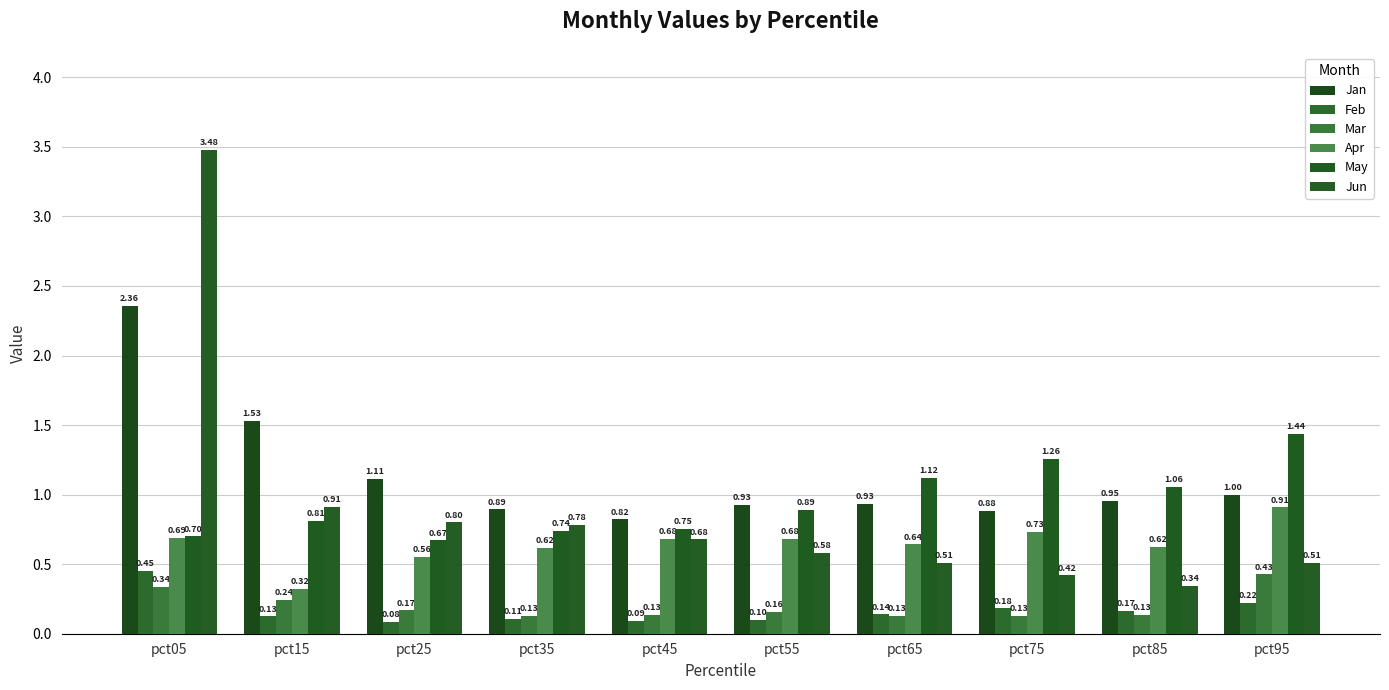

Reading right to left, what are all the values shown in this chart?

Jan: pct95=1.0	pct85=1.0	pct75=0.9	pct65=0.9	pct55=0.9	pct45=0.8	pct35=0.9	pct25=1.1	pct15=1.5	pct05=2.4
Feb: pct95=0.2	pct85=0.2	pct75=0.2	pct65=0.1	pct55=0.1	pct45=0.1	pct35=0.1	pct25=0.1	pct15=0.1	pct05=0.5
Mar: pct95=0.4	pct85=0.1	pct75=0.1	pct65=0.1	pct55=0.2	pct45=0.1	pct35=0.1	pct25=0.2	pct15=0.2	pct05=0.3
Apr: pct95=0.9	pct85=0.6	pct75=0.7	pct65=0.6	pct55=0.7	pct45=0.7	pct35=0.6	pct25=0.6	pct15=0.3	pct05=0.7
May: pct95=1.4	pct85=1.1	pct75=1.3	pct65=1.1	pct55=0.9	pct45=0.8	pct35=0.7	pct25=0.7	pct15=0.8	pct05=0.7
Jun: pct95=0.5	pct85=0.3	pct75=0.4	pct65=0.5	pct55=0.6	pct45=0.7	pct35=0.8	pct25=0.8	pct15=0.9	pct05=3.5